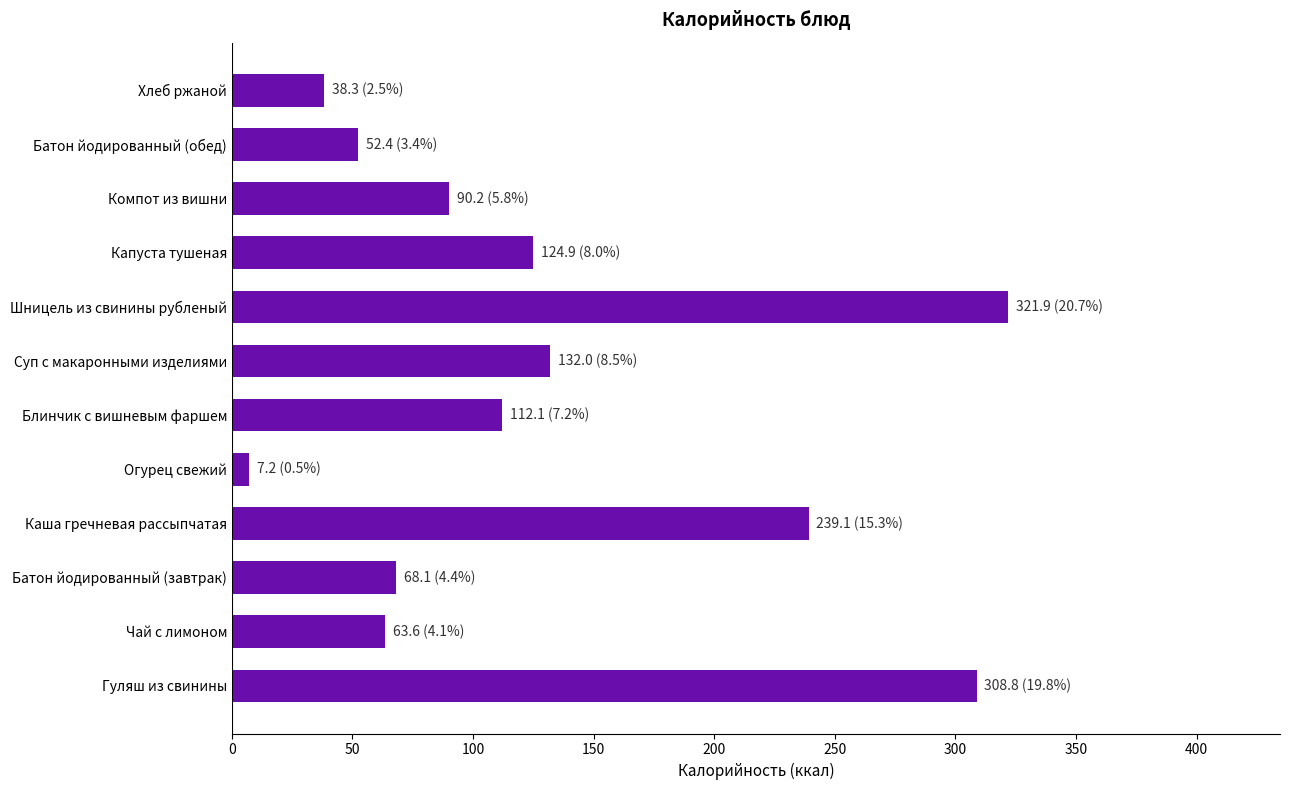

Rank the categories by value from lowest to highest.

Огурец свежий, Хлеб ржаной, Батон йодированный (обед), Чай с лимоном, Батон йодированный (завтрак), Компот из вишни, Блинчик с вишневым фаршем, Капуста тушеная, Суп с макаронными изделиями, Каша гречневая рассыпчатая, Гуляш из свинины, Шницель из свинины рубленый